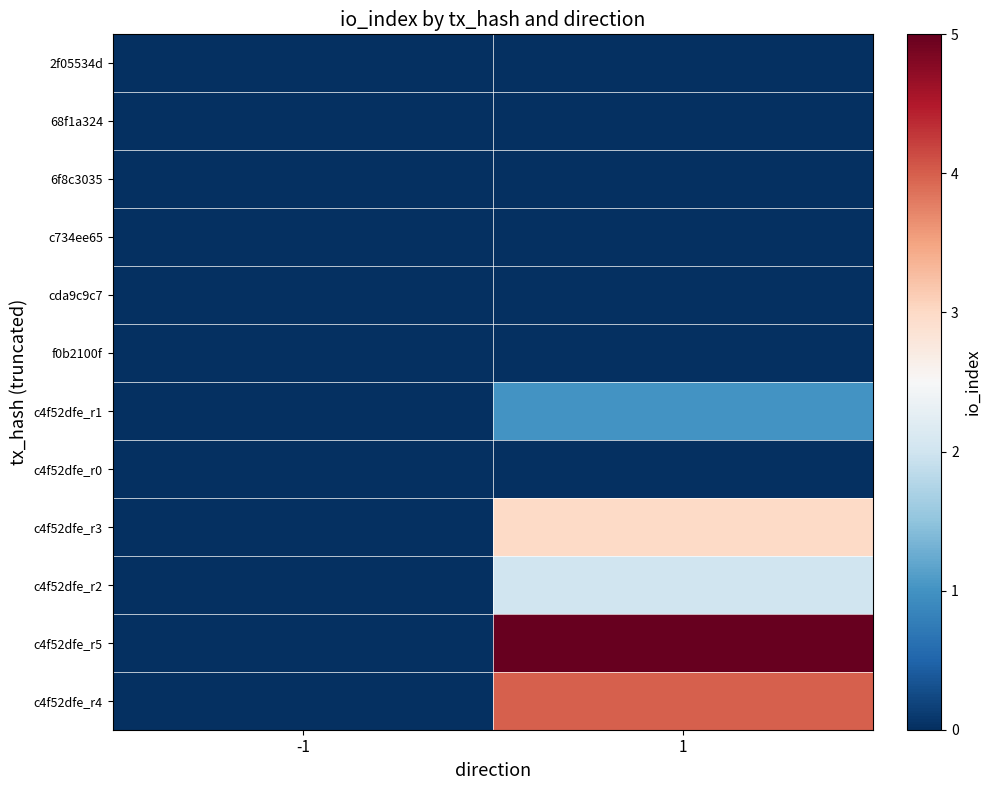

At how many categories does at least one series exceed 2?

1